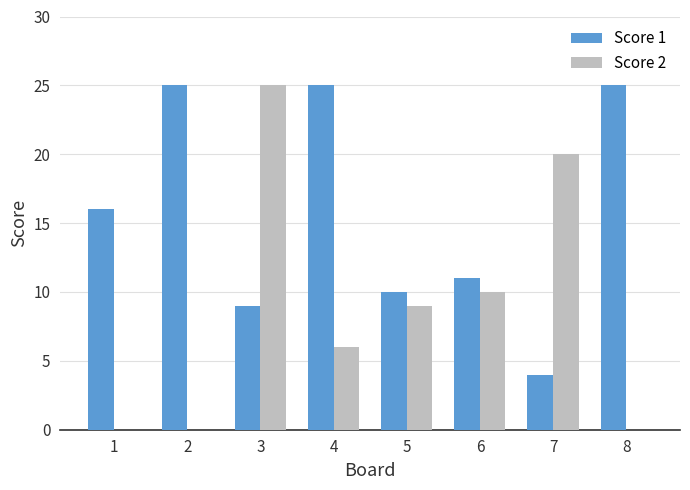

What is the highest value of the Score 2 series?

25